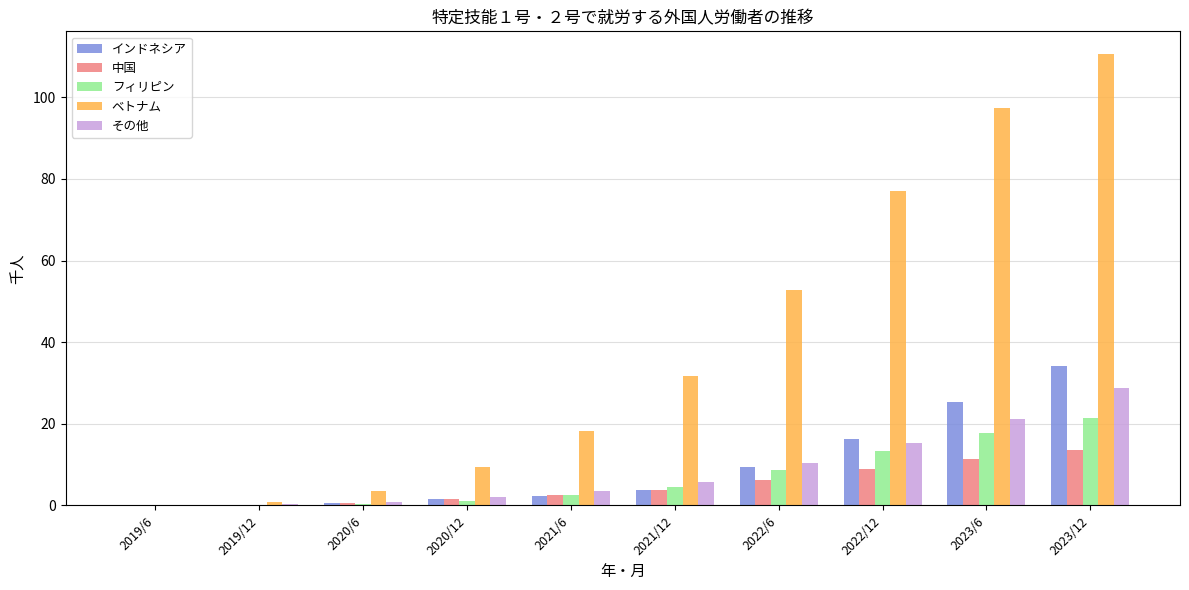

Is the value of フィリピン at 2019/6 greater than the value of ベトナム at 2022/6?

No